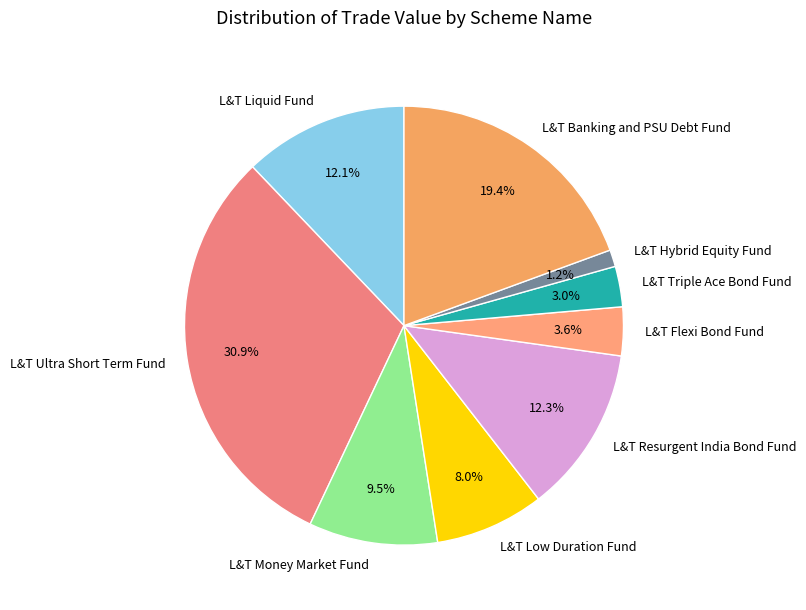

Approximately how many times larger is the value at L&T Triple Ace Bond Fund compared to L&T Flexi Bond Fund?

0.8